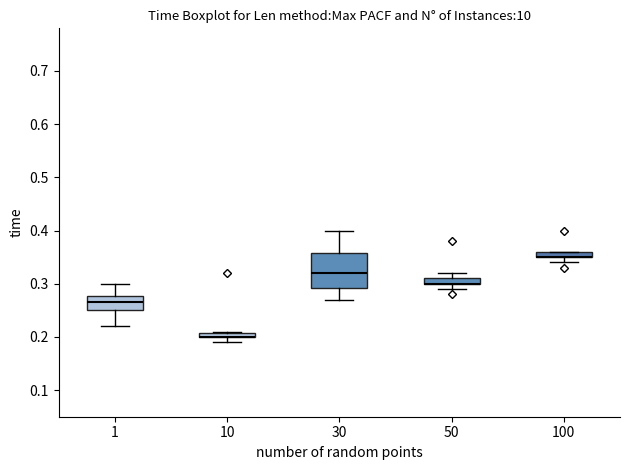

Comparing the boxes themselves (not the whiskers), which one is the tallest?

30